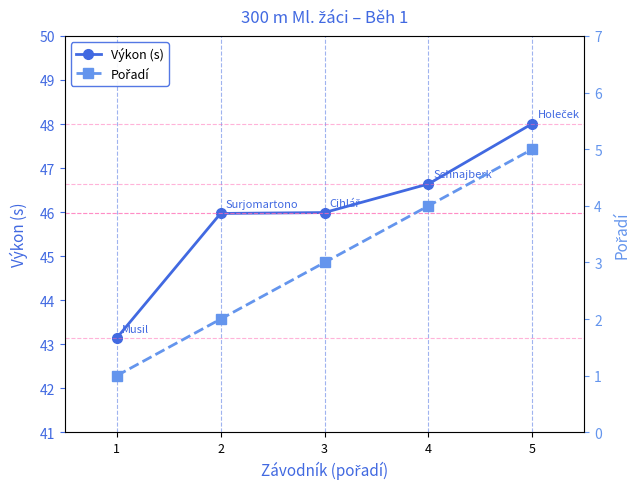

What is the average value of the Pořadí series?

3.0